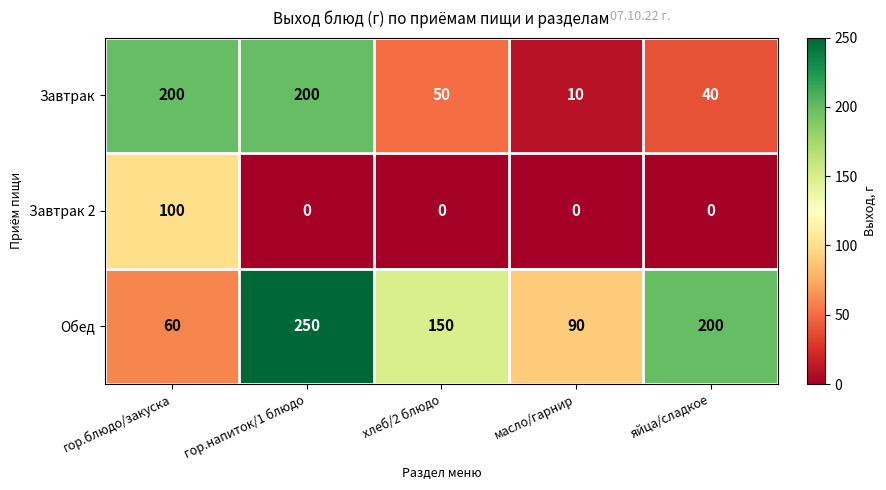

Which series changed the most between гор.блюдо/закуска and гор.напиток/1 блюдо?

Обед